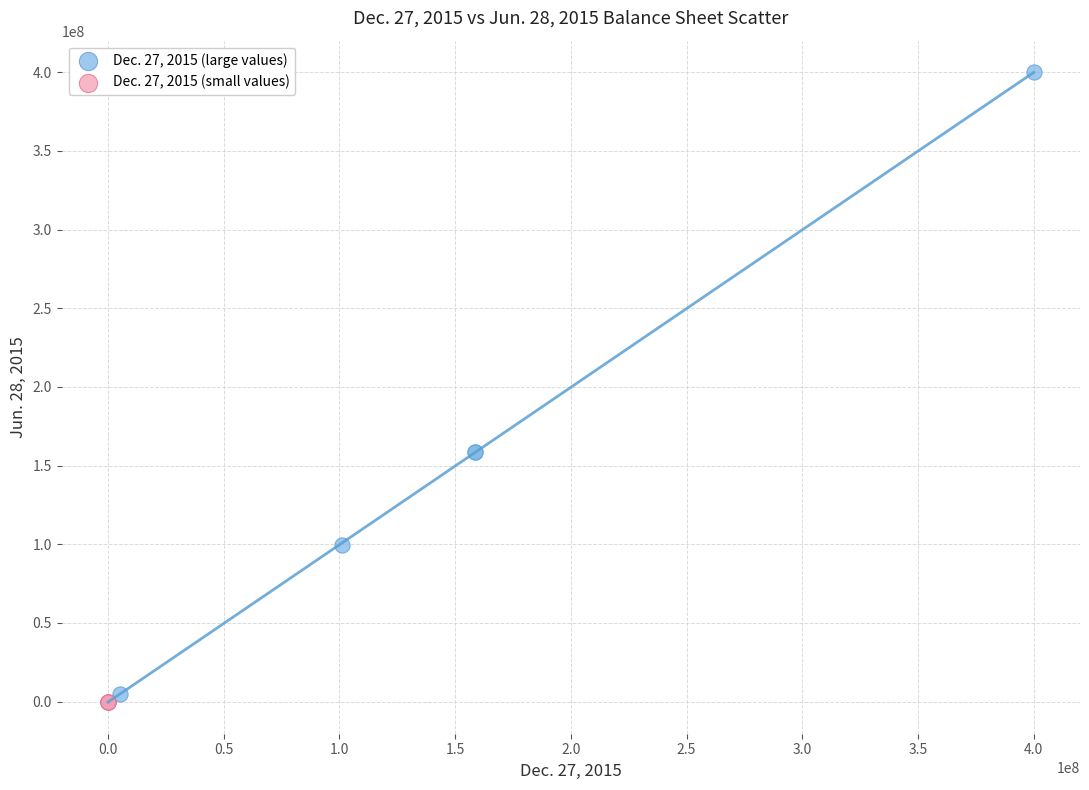

Which series reaches the maximum Y coordinate?

Dec. 27, 2015 (large values)